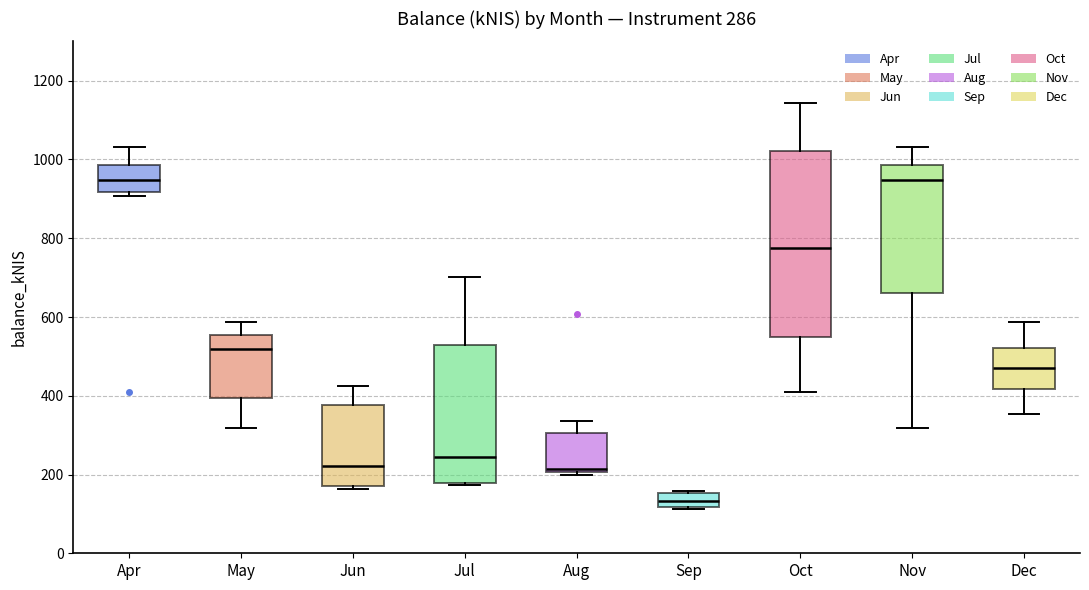

Comparing the boxes themselves (not the whiskers), which one is the tallest?

Oct